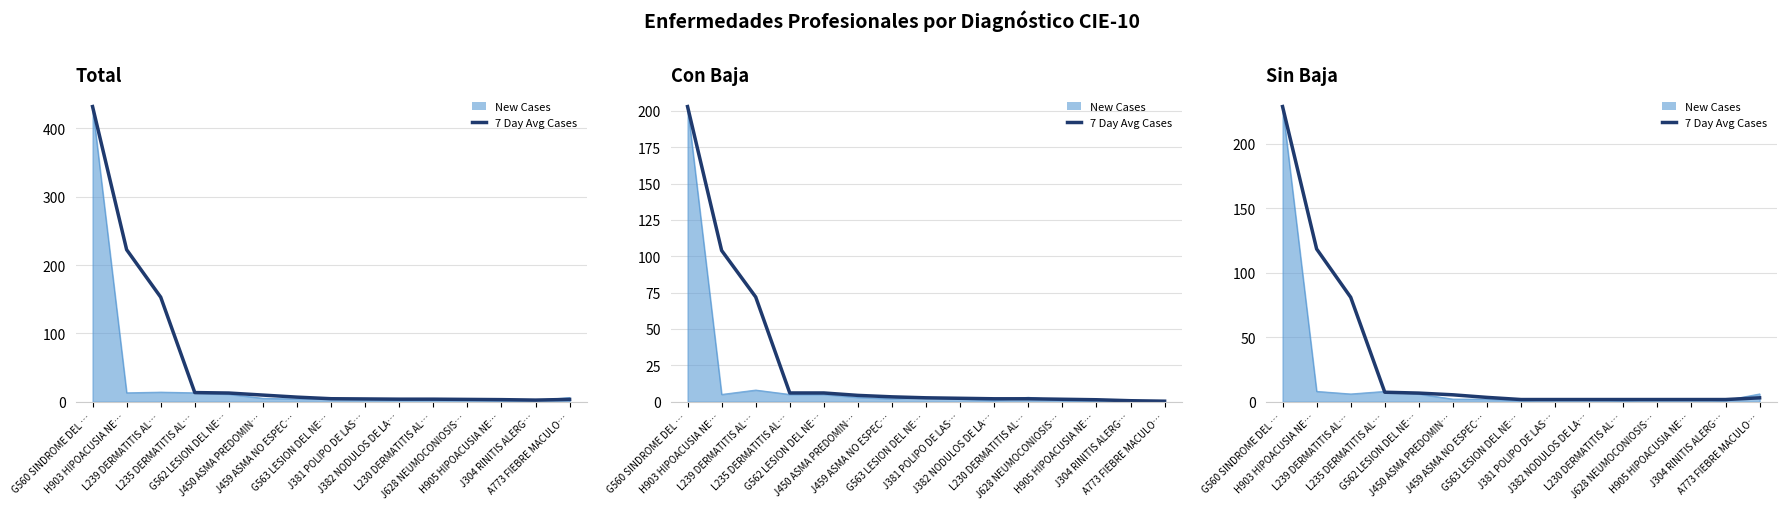

Reading left to right, extract all data points from this chart.

G560 SINDROME DEL …=229.0	H903 HIPOACUSIA NE…=118.5	L239 DERMATITIS AL…=81.0	L235 DERMATITIS AL…=7.3	G562 LESION DEL NE…=6.7	J450 ASMA PREDOMIN…=5.3	J459 ASMA NO ESPEC…=3.3	G563 LESION DEL NE…=1.7	J381 POLIPO DE LAS…=1.7	J382 NODULOS DE LA…=1.7	L230 DERMATITIS AL…=1.7	J628 NEUMOCONIOSIS…=1.7	H905 HIPOACUSIA NE…=1.7	J304 RINITIS ALERG…=1.7	A773 FIEBRE MACULO…=3.0